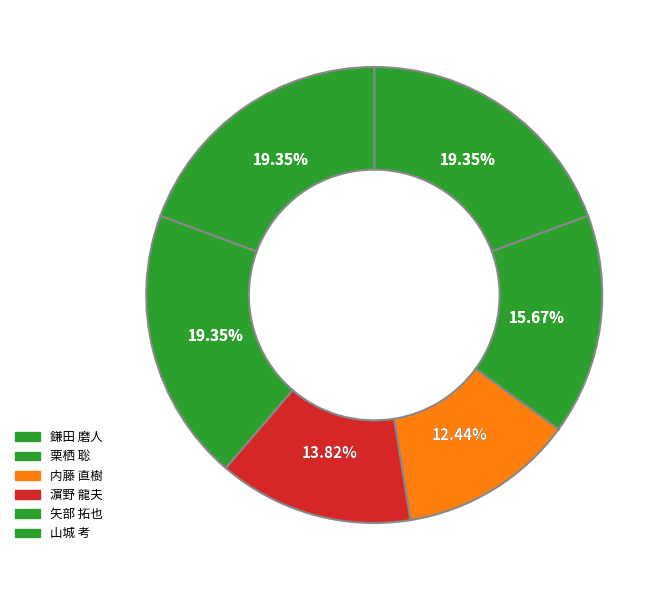

Is it true that 鎌田 磨人 is 19% of the pie?

True